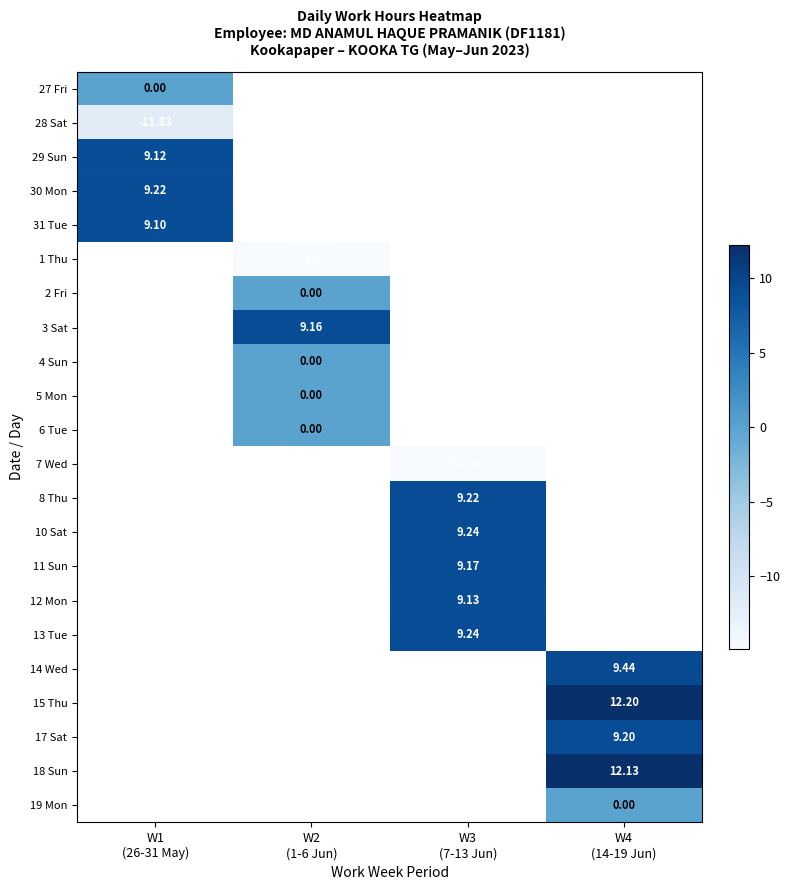

The value of 30 Mon at W1 (26-31 May) is 14.8. True or false?

False